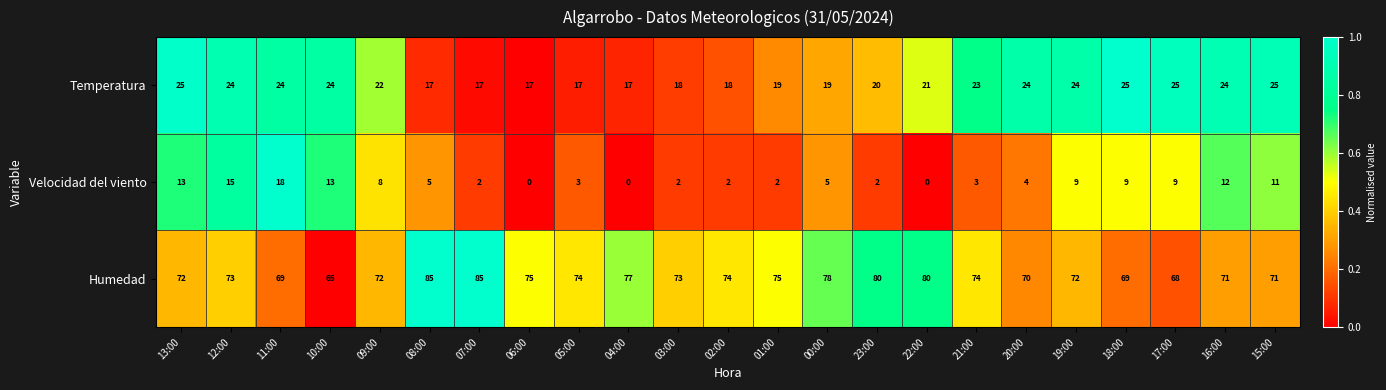

Is it true that Humedad equals 116 at 13:00?

False